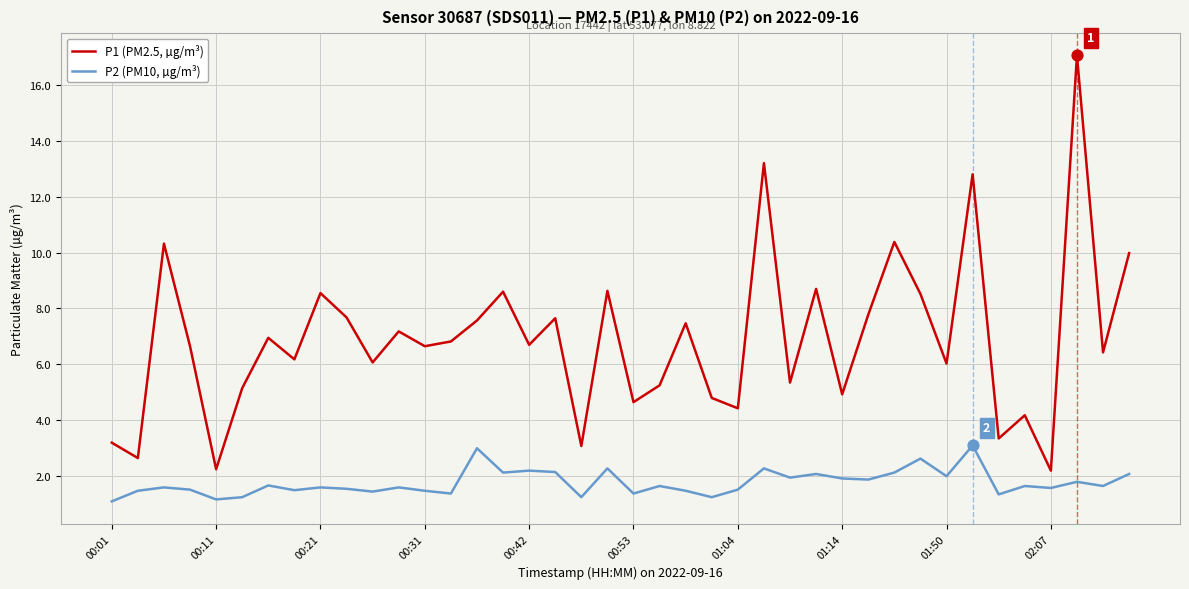

True or false: P1 (PM2.5, µg/m³) and P2 (PM10, µg/m³) intersect in this chart.

False